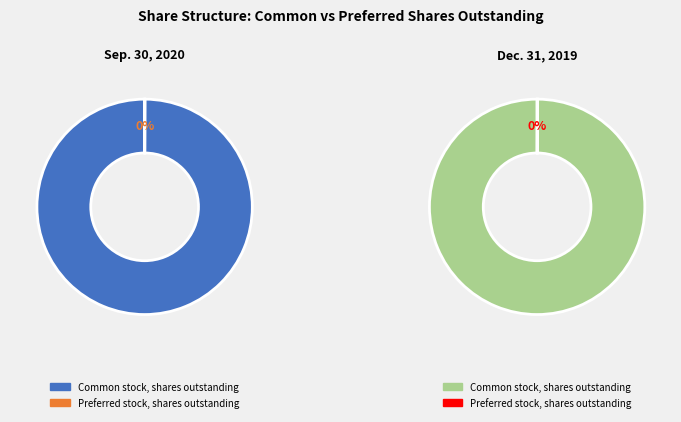

Which category accounts for the majority?

Common stock, shares outstanding